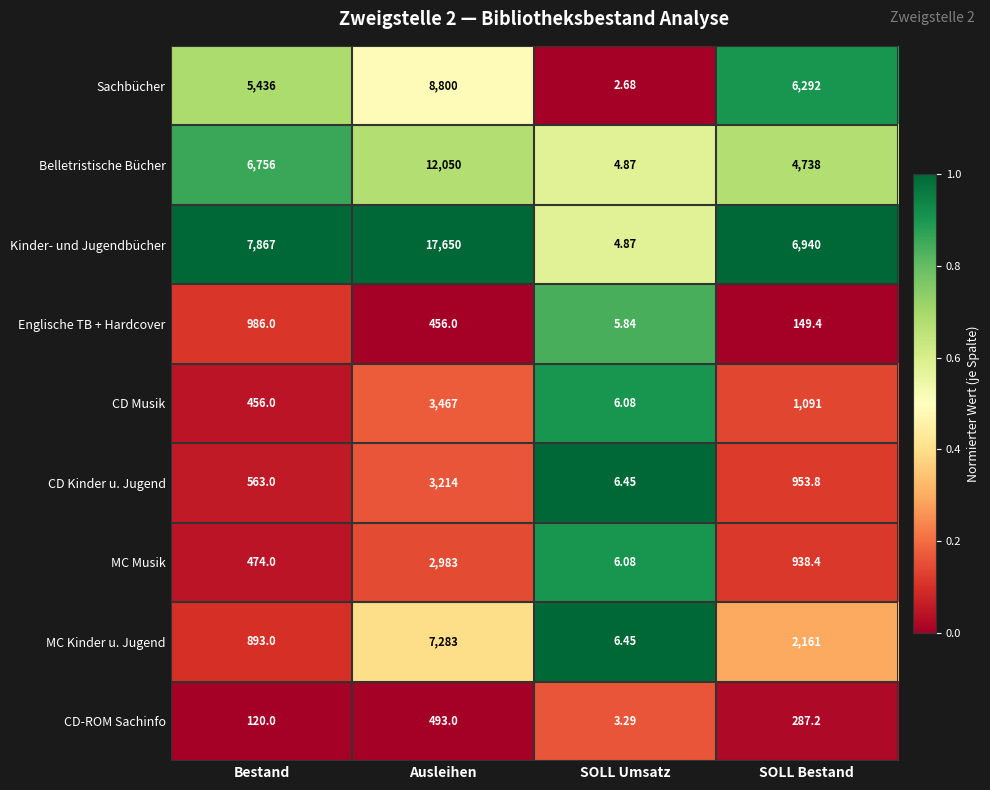

Which series has the largest total across all categories?

Kinder- und Jugendbücher